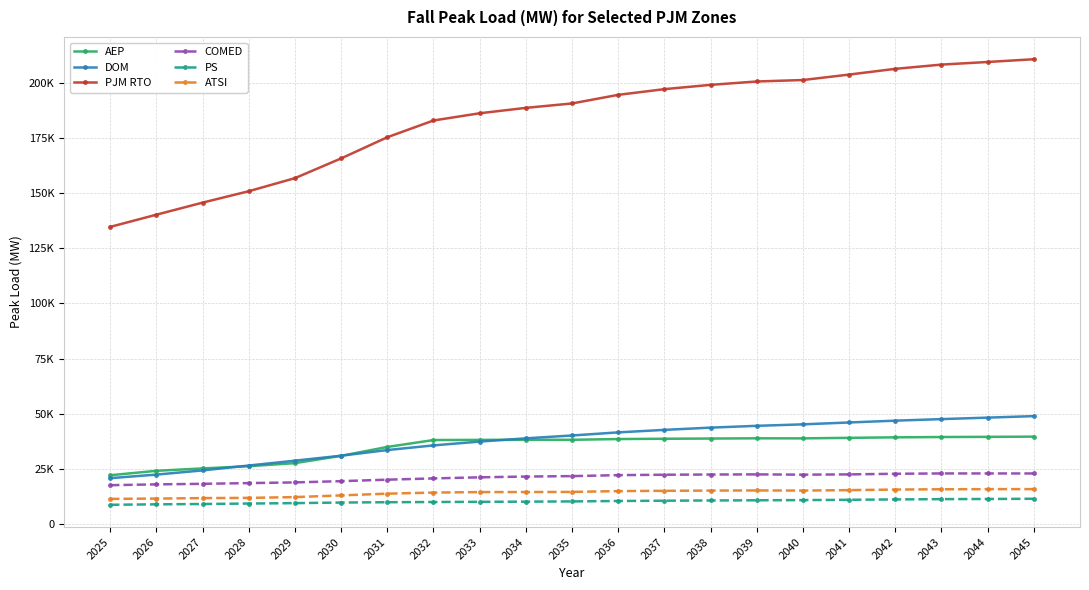

Does the chart have visible grid lines?

Yes